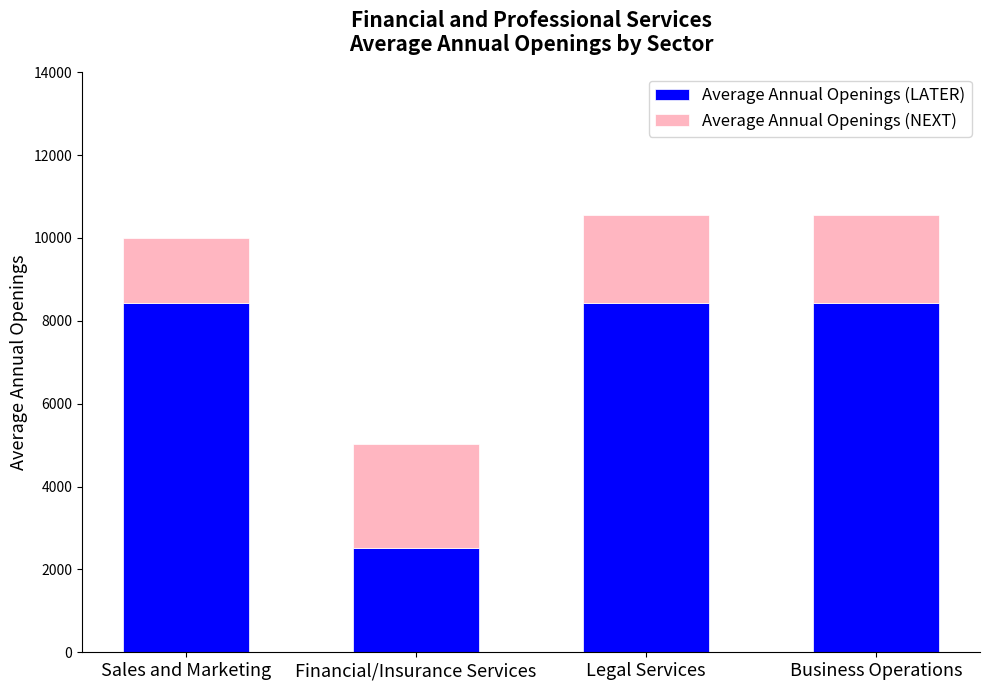

True or false: Average Annual Openings (LATER) has a value of 4360 at Business Operations.

False